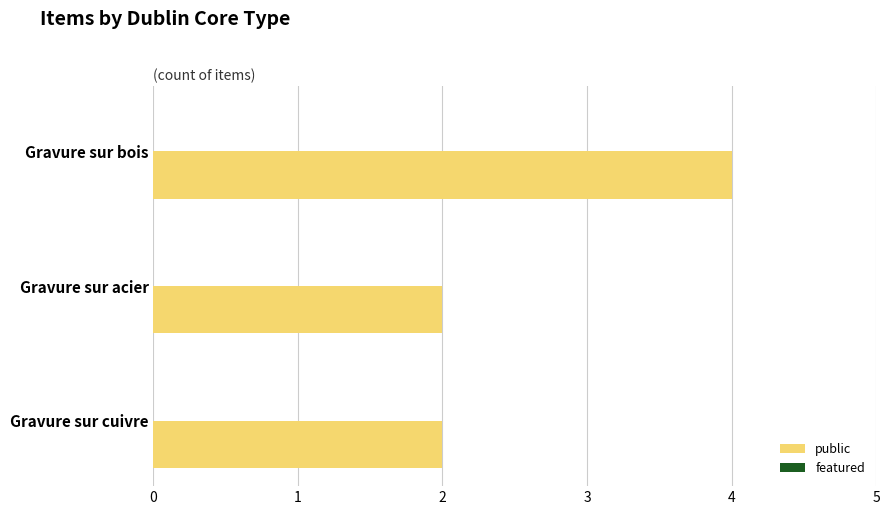

What is the average value?

3